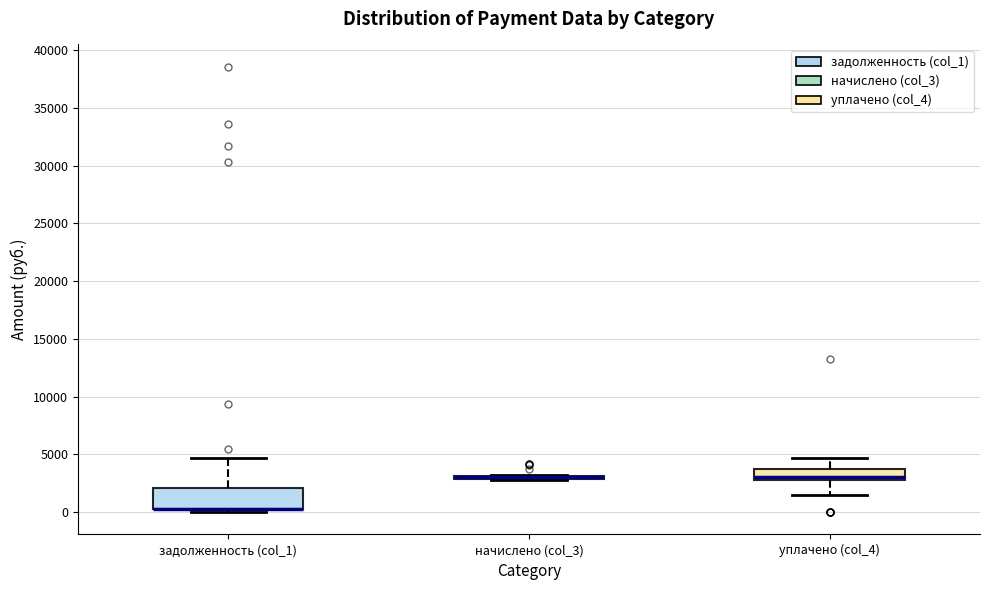

Where does the upper whisker of the box for задолженность (col_1) end on the y-axis? The values are not printed on the chart, so give them approximately, as read against the axis.

4500